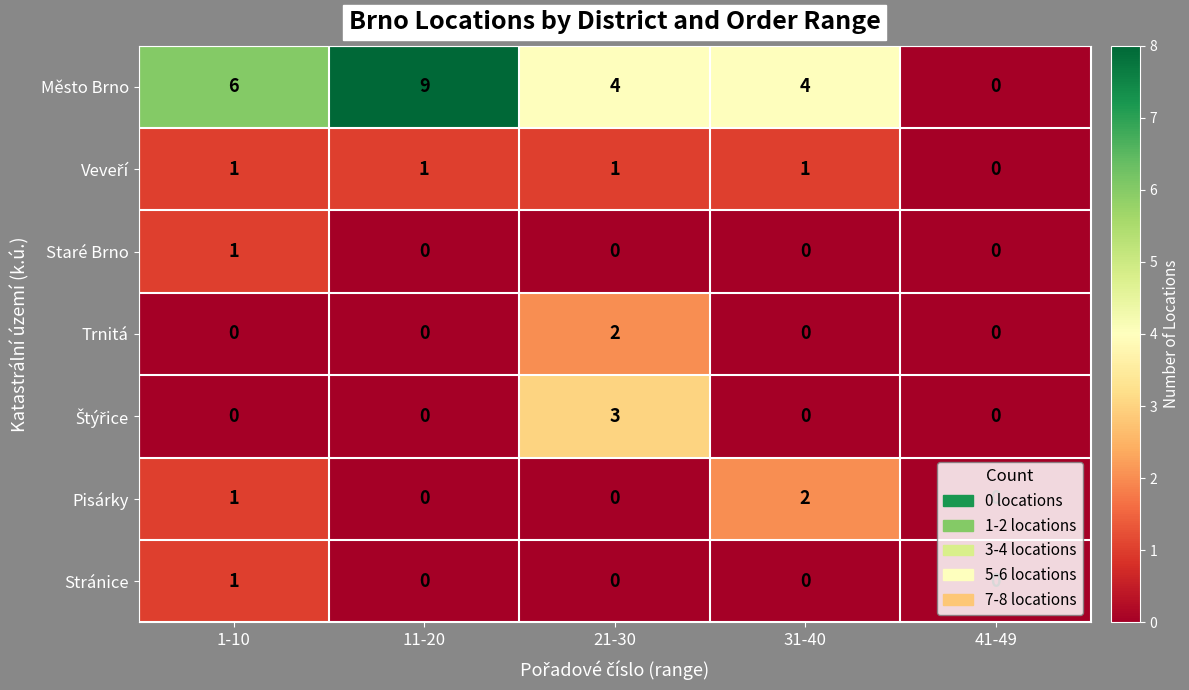

How many Město Brno values are between 4 and 6?

3